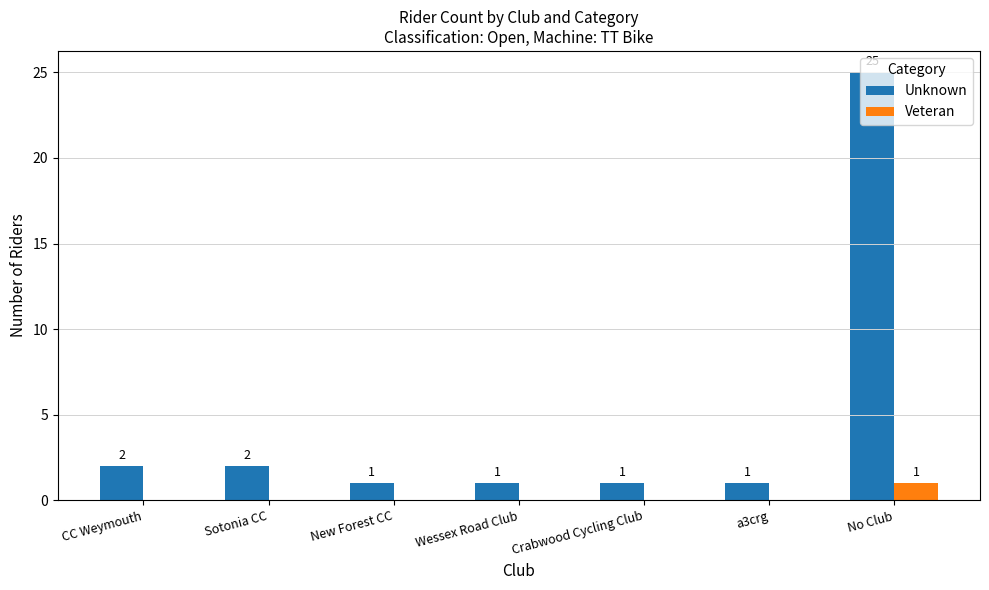

Reading left to right, extract all data points from this chart.

Unknown: CC Weymouth=2	Sotonia CC=2	New Forest CC=1	Wessex Road Club=1	Crabwood Cycling Club=1	a3crg=1	No Club=25
Veteran: CC Weymouth=0	Sotonia CC=0	New Forest CC=0	Wessex Road Club=0	Crabwood Cycling Club=0	a3crg=0	No Club=1